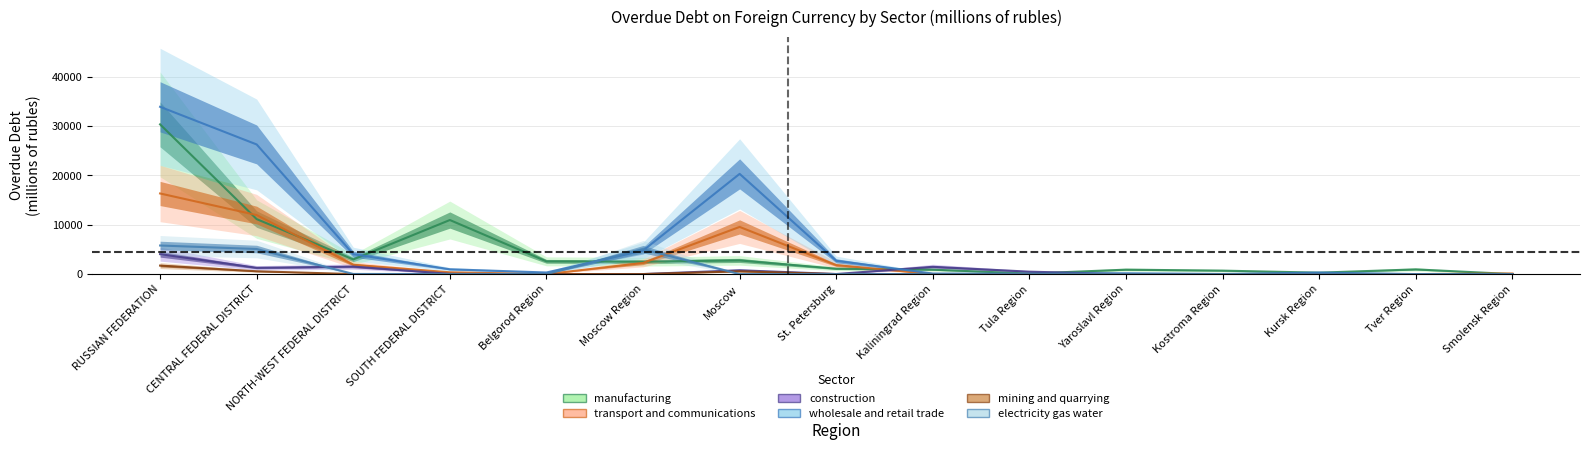

What are all the series names shown in the legend?

manufacturing (col_5), transport and communications (col_20), construction (col_18), wholesale and retail trade (col_22), mining and quarrying (col_3), electricity gas water (col_15)